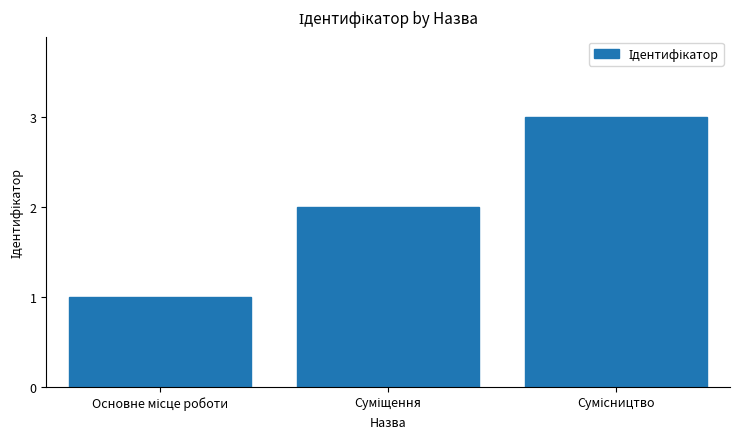

What is the greatest value displayed?

3